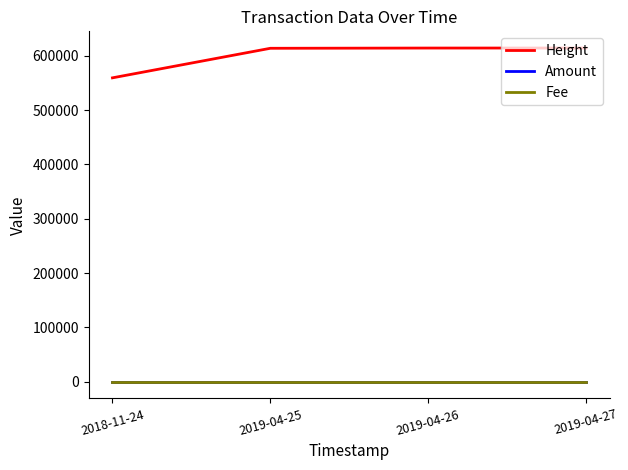

True or false: Amount and Height intersect in this chart.

False